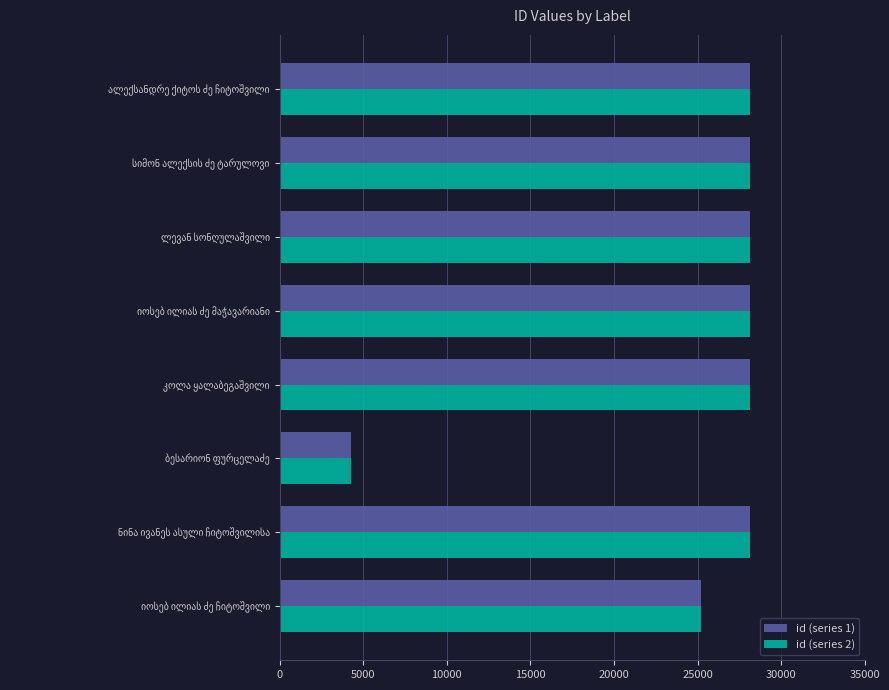

What is the difference between the second highest and minimum values in the id (series 1) series?

23853